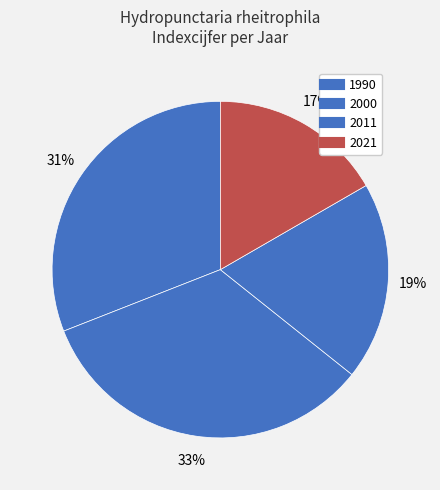

Which slice is the smallest?

2021